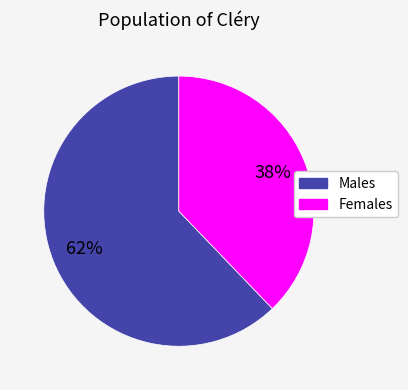

Count the number of slices in the pie.

2